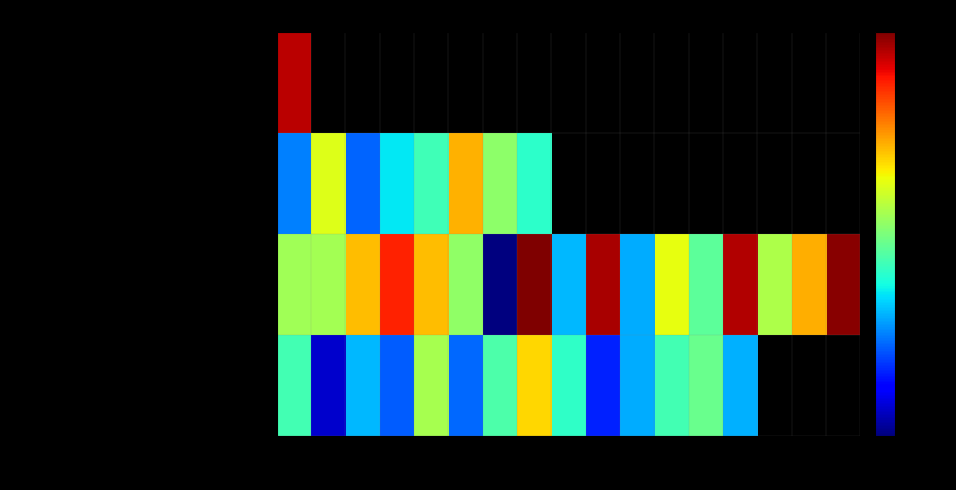

Which series has the largest total across all categories?

Dinas Pekerjaan Umum dan Penataan Ruang